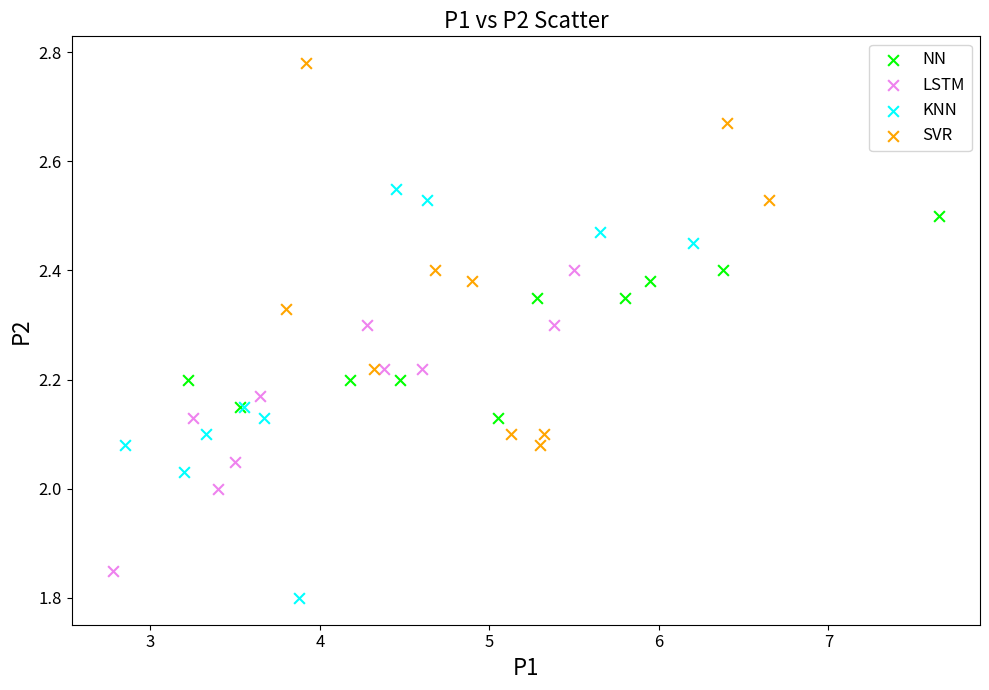

Which series contains the highest Y value?

SVR